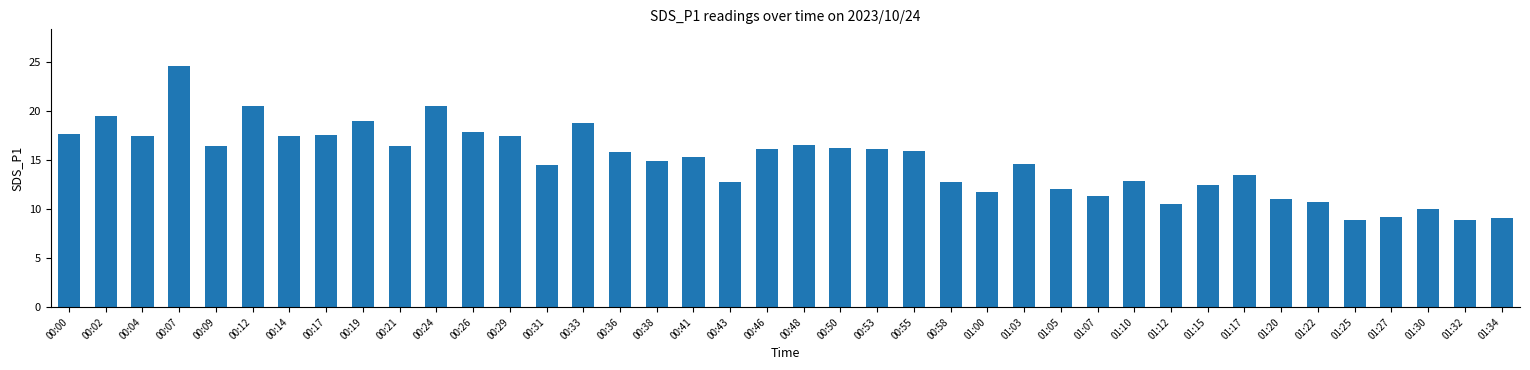

Which has a higher value, 01:00 or 00:46?

00:46